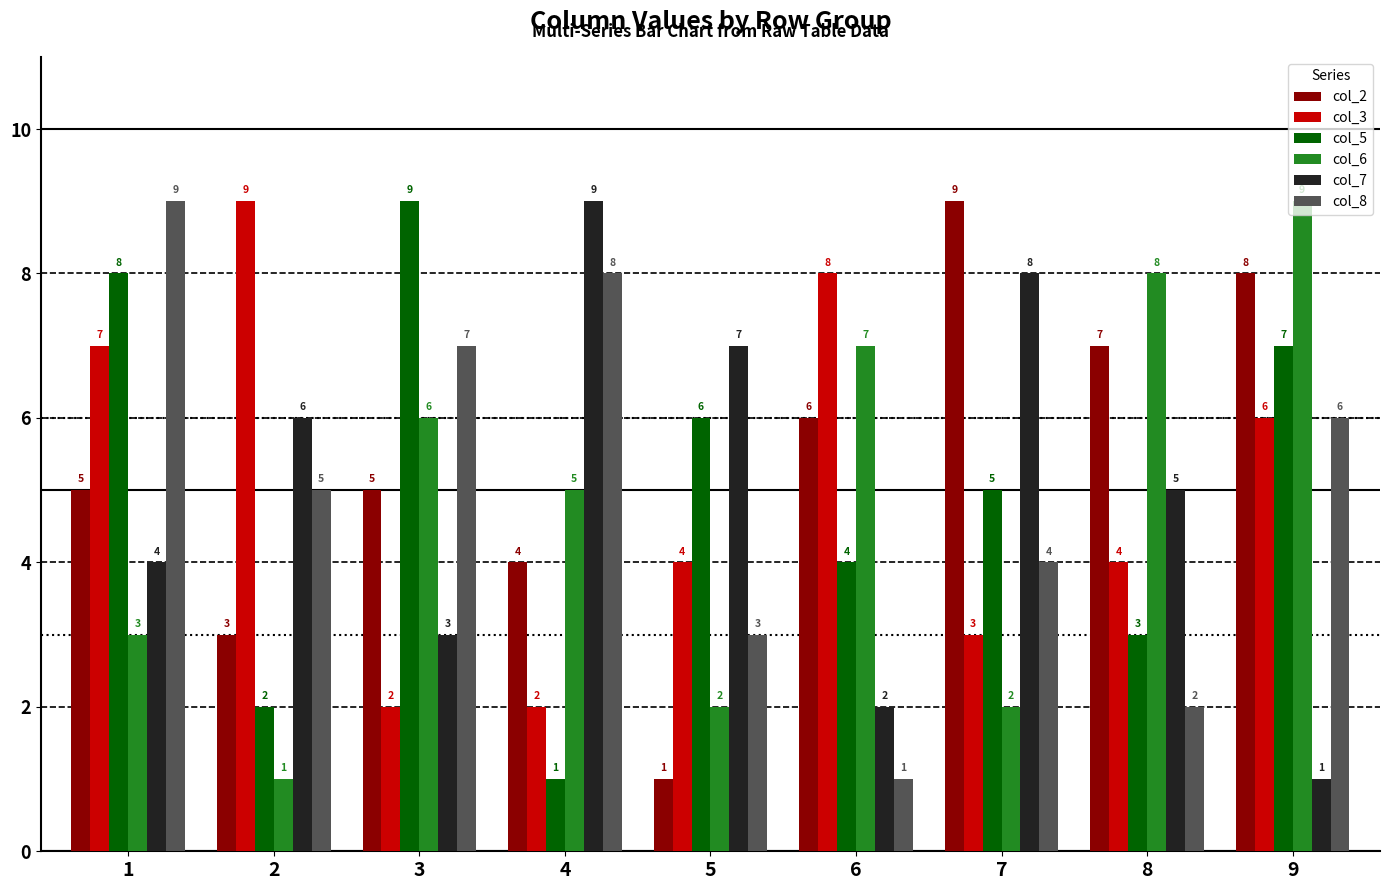

How many categories are shown in the chart?

9